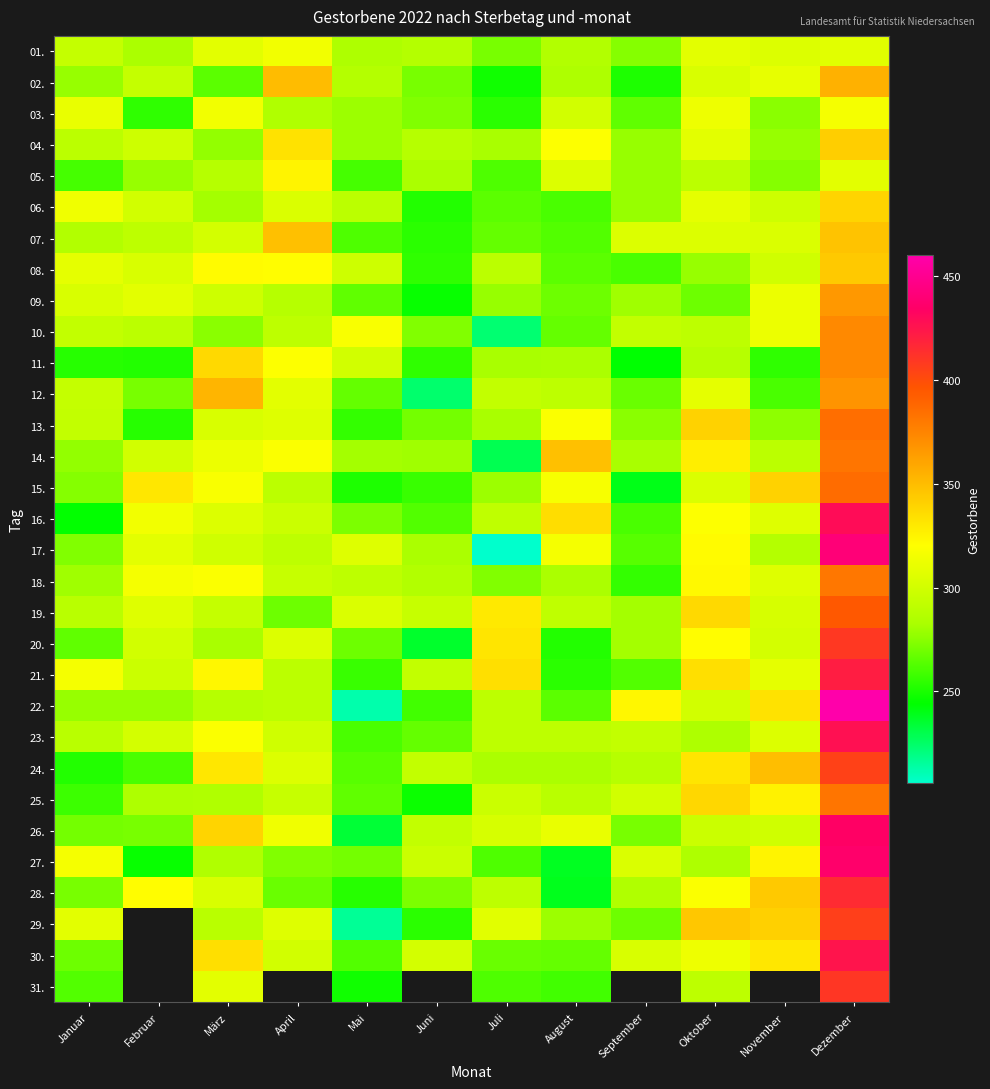

What is the spread (max minus min) of values at Januar?

71